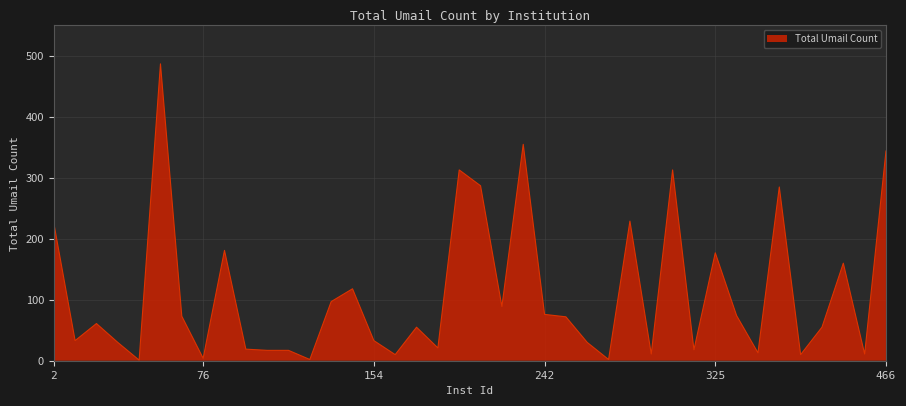

What is the difference between the maximum and minimum values?

486